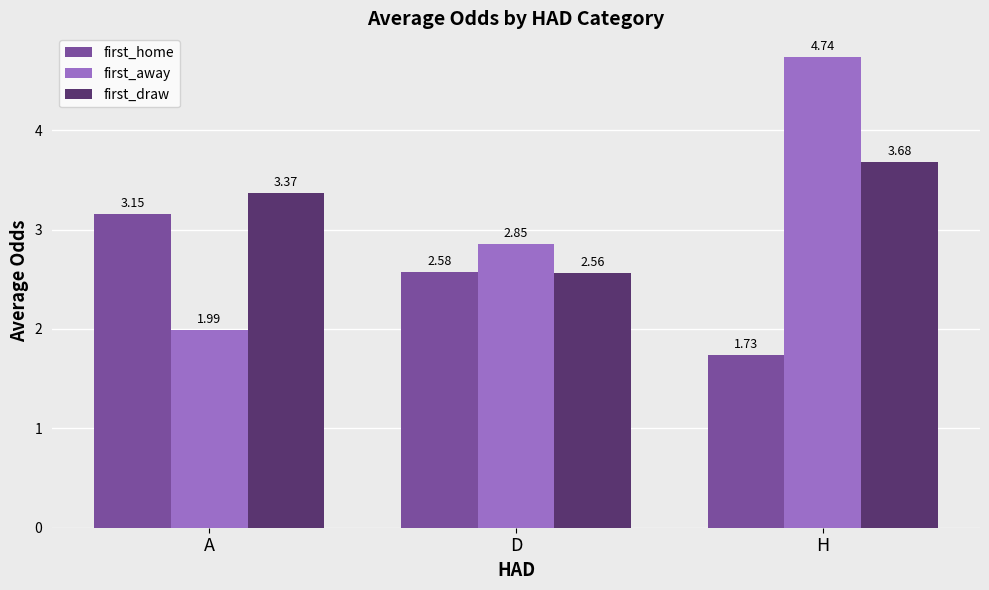

At how many categories does at least one series exceed 1?

3